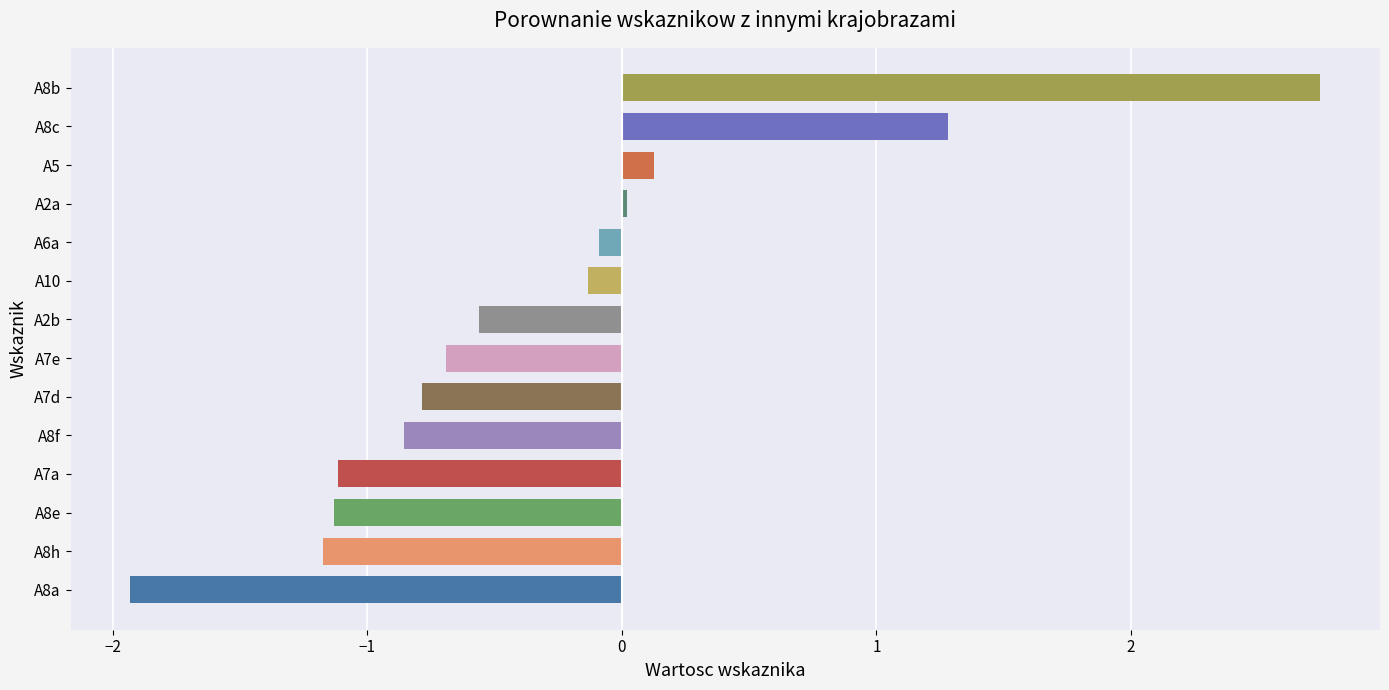

What is the change in value from A8h to A2b?

+0.6